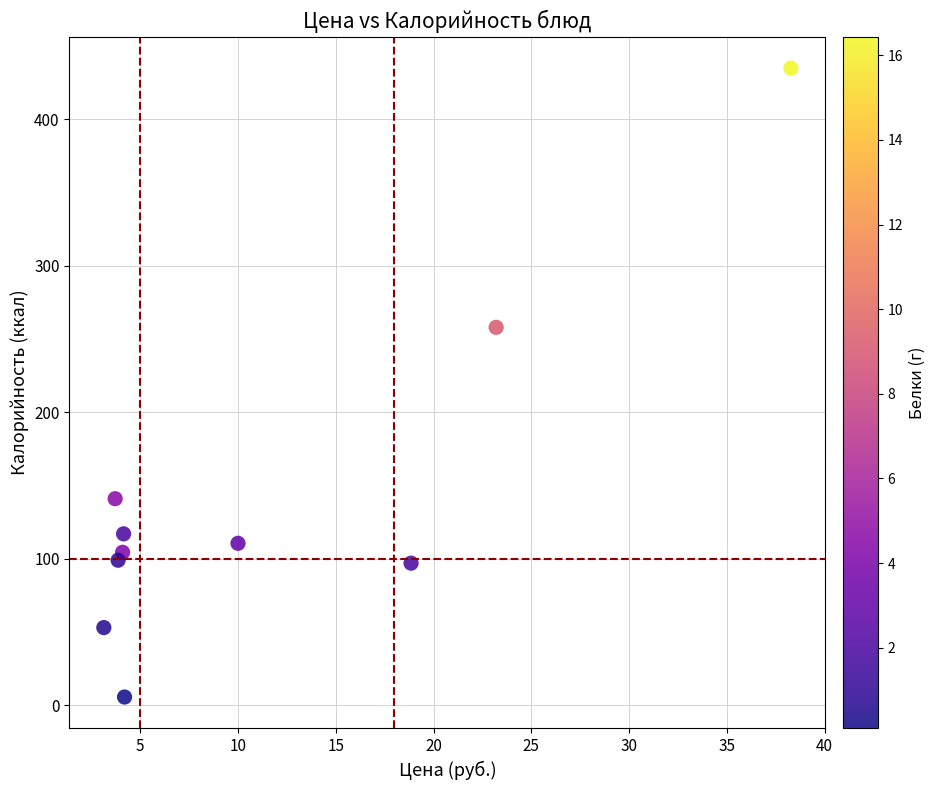

What is the range of X values (max minus min)?

35.1